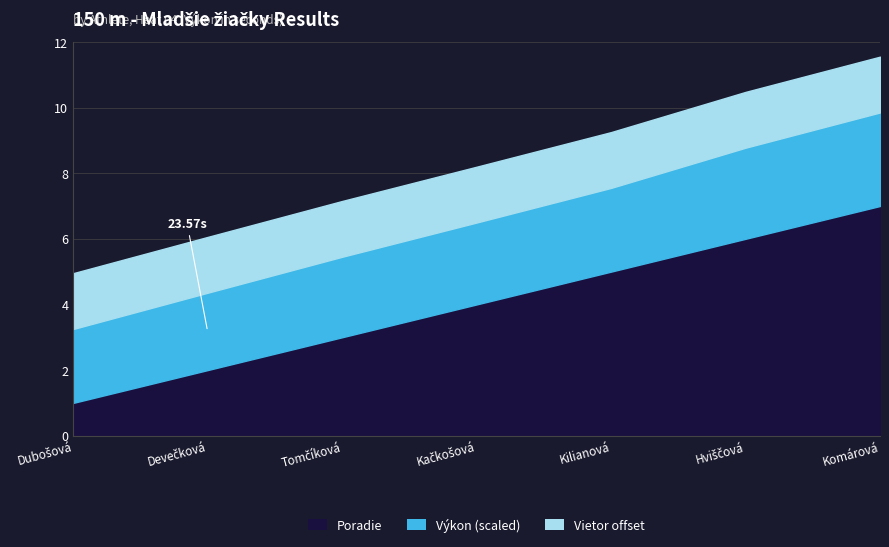

True or false: Výkon has a value of 10.5 at Komárová Bibiana.

False